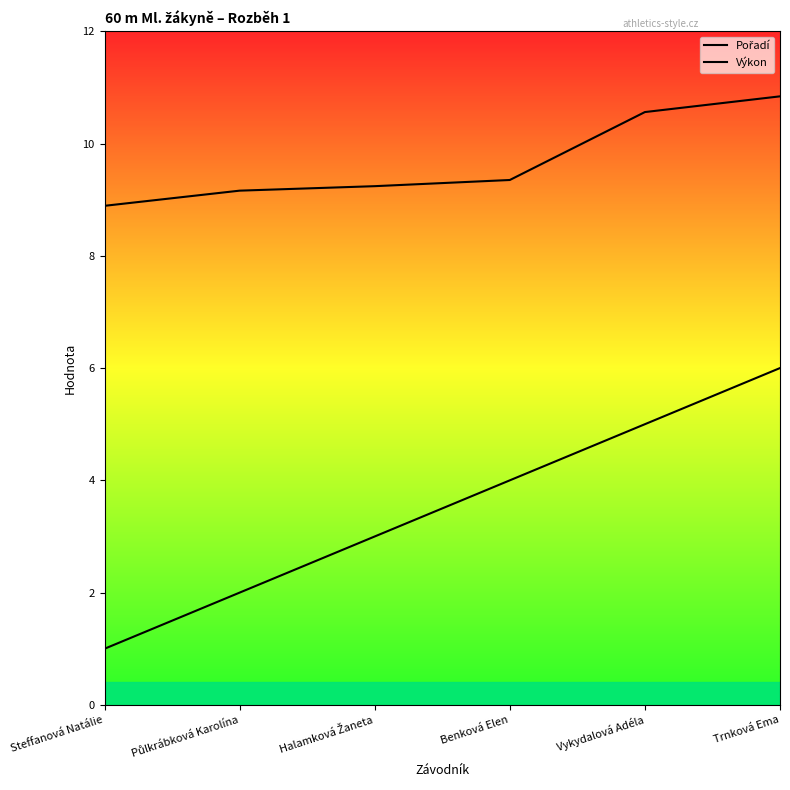

What is the minimum value for Pořadí?

1.0